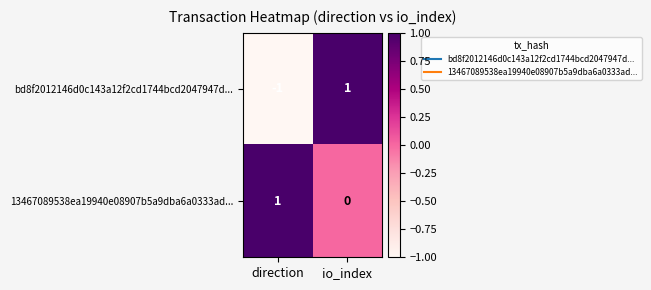

Rank the series at direction from highest to lowest value.

13467089538ea19940e08907b5a9dba6a0333ad..., bd8f2012146d0c143a12f2cd1744bcd2047947d...